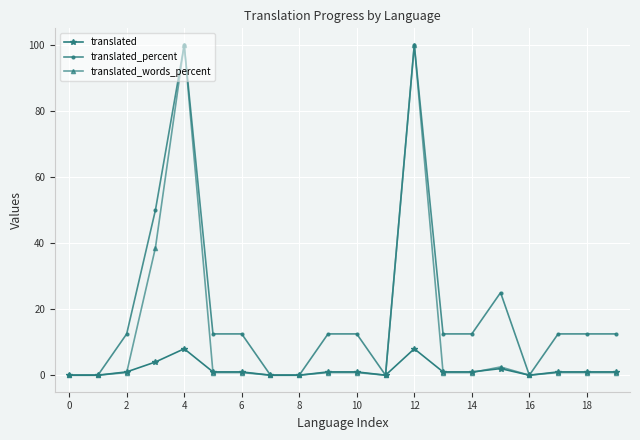

What is the value of the translated_words_percent point at the 4th from the left?

38.6